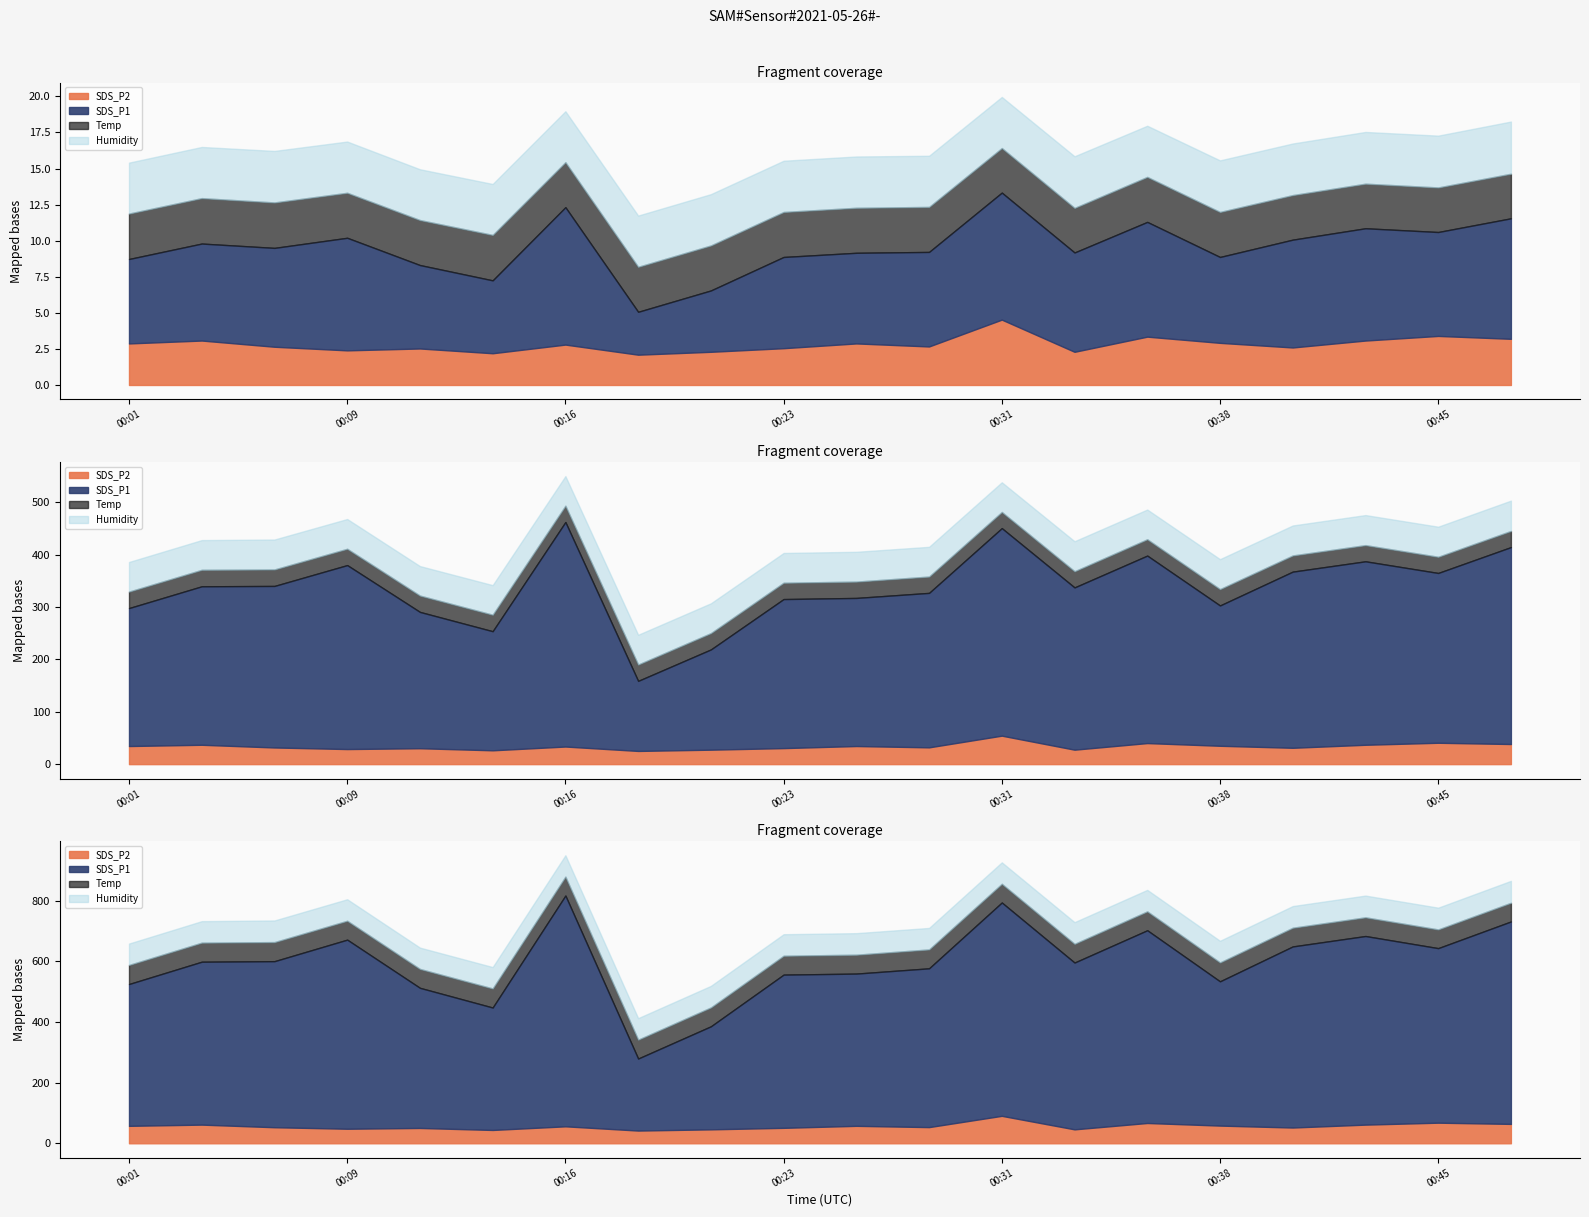

Is it true that Humidity equals 70.4 at 00:11?

True